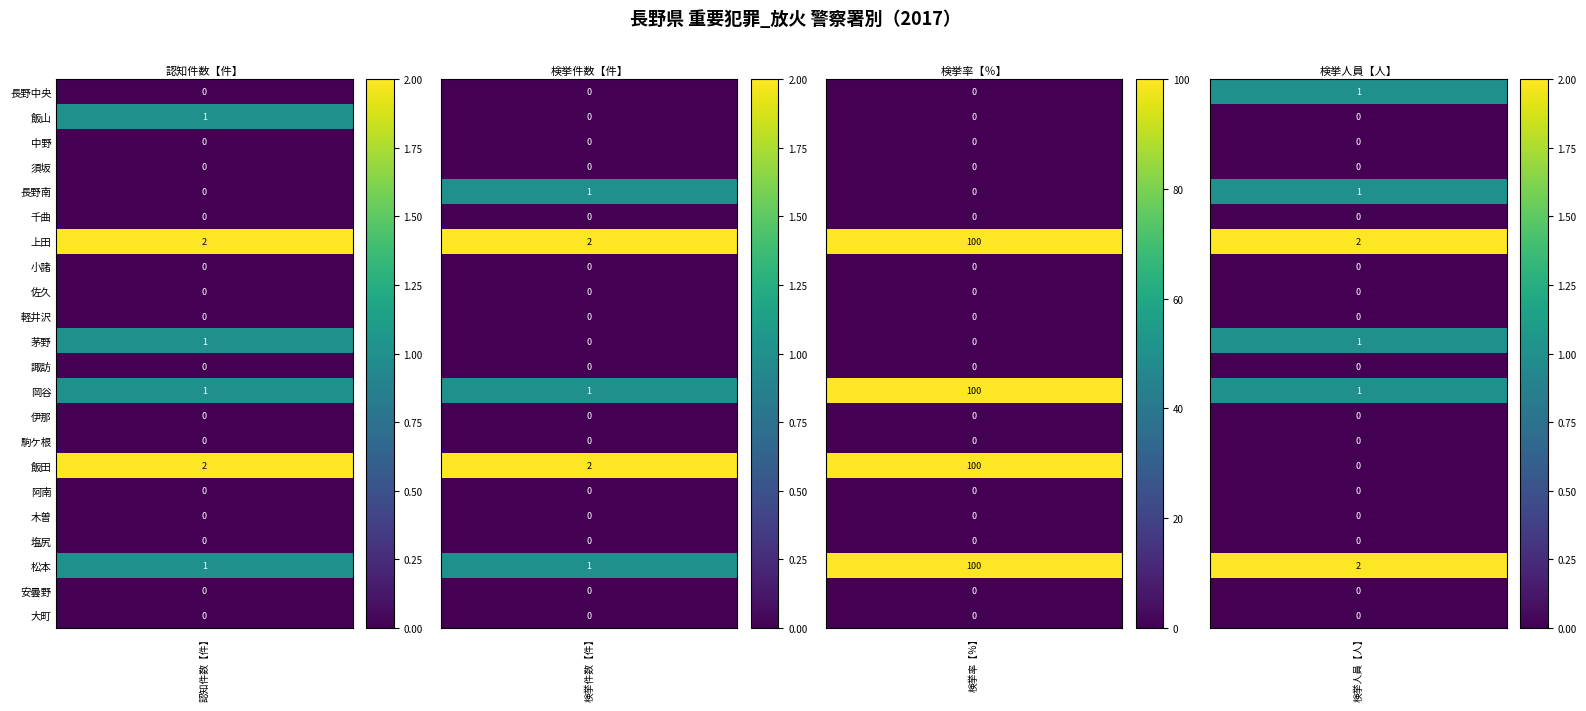

Reading left to right, transcribe all the data shown in this chart.

長野中央: 長野中央=0	飯山=0	中野=0	須坂=1
飯山: 長野中央=1	飯山=0	中野=0	須坂=0
中野: 長野中央=0	飯山=0	中野=0	須坂=0
須坂: 長野中央=0	飯山=0	中野=0	須坂=0
長野南: 長野中央=0	飯山=1	中野=0	須坂=1
千曲: 長野中央=0	飯山=0	中野=0	須坂=0
上田: 長野中央=2	飯山=2	中野=100	須坂=2
小諸: 長野中央=0	飯山=0	中野=0	須坂=0
佐久: 長野中央=0	飯山=0	中野=0	須坂=0
軽井沢: 長野中央=0	飯山=0	中野=0	須坂=0
茅野: 長野中央=1	飯山=0	中野=0	須坂=1
諏訪: 長野中央=0	飯山=0	中野=0	須坂=0
岡谷: 長野中央=1	飯山=1	中野=100	須坂=1
伊那: 長野中央=0	飯山=0	中野=0	須坂=0
駒ケ根: 長野中央=0	飯山=0	中野=0	須坂=0
飯田: 長野中央=2	飯山=2	中野=100	須坂=0
阿南: 長野中央=0	飯山=0	中野=0	須坂=0
木曽: 長野中央=0	飯山=0	中野=0	須坂=0
塩尻: 長野中央=0	飯山=0	中野=0	須坂=0
松本: 長野中央=1	飯山=1	中野=100	須坂=2
安曇野: 長野中央=0	飯山=0	中野=0	須坂=0
大町: 長野中央=0	飯山=0	中野=0	須坂=0